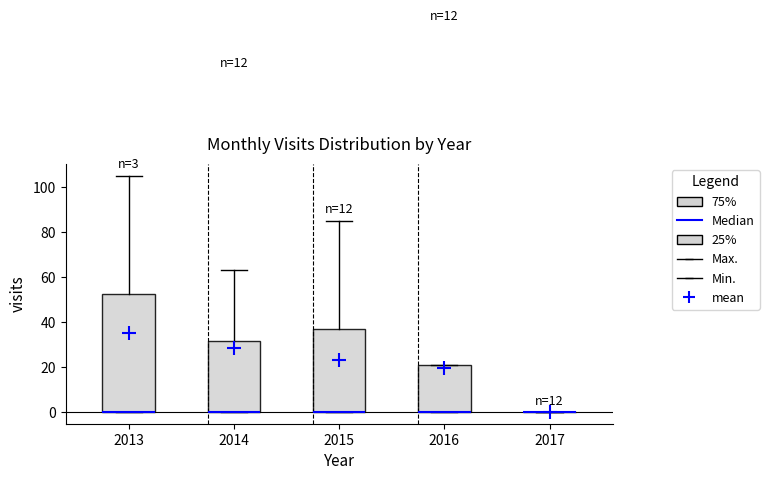

Comparing the boxes themselves (not the whiskers), which one is the tallest?

2013